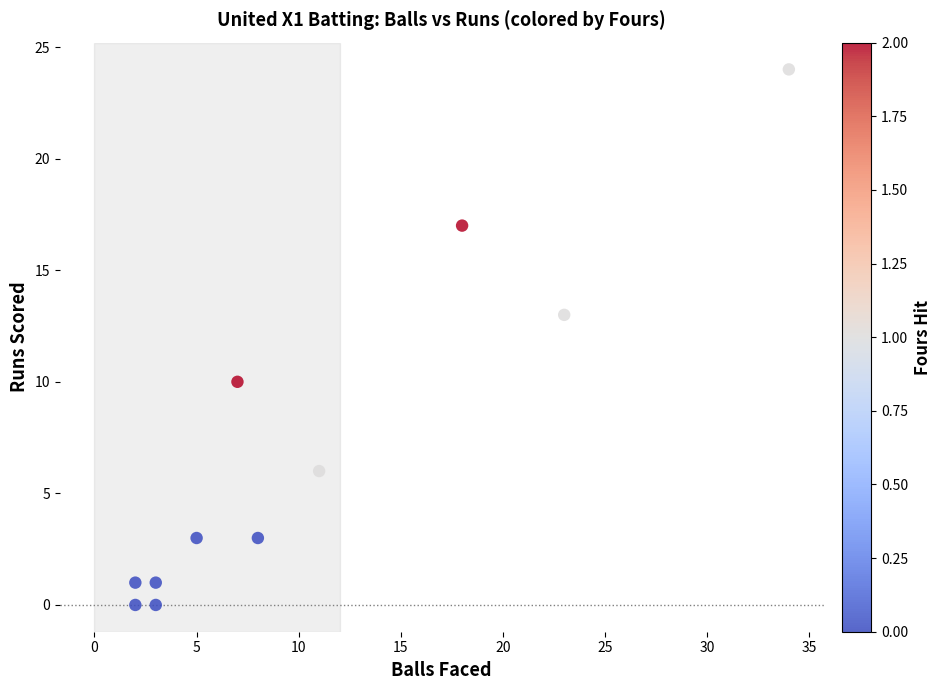

What is the average X value?

11